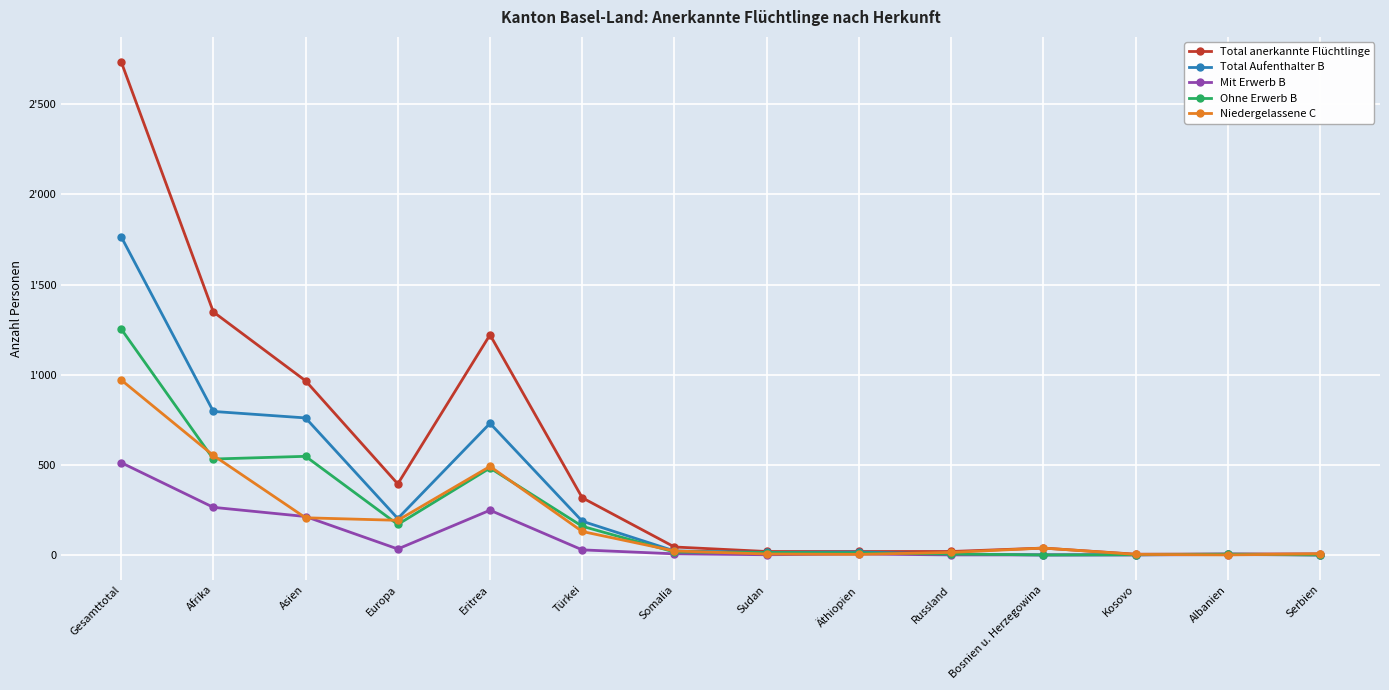

How many interior local valleys does the Ohne Erwerb B series have?

3